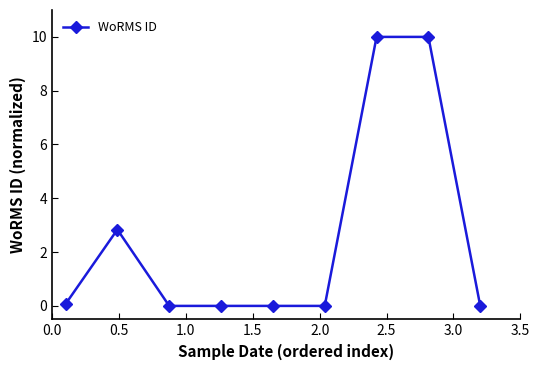

True or false: the data has more than 0 interior local peaks.

True